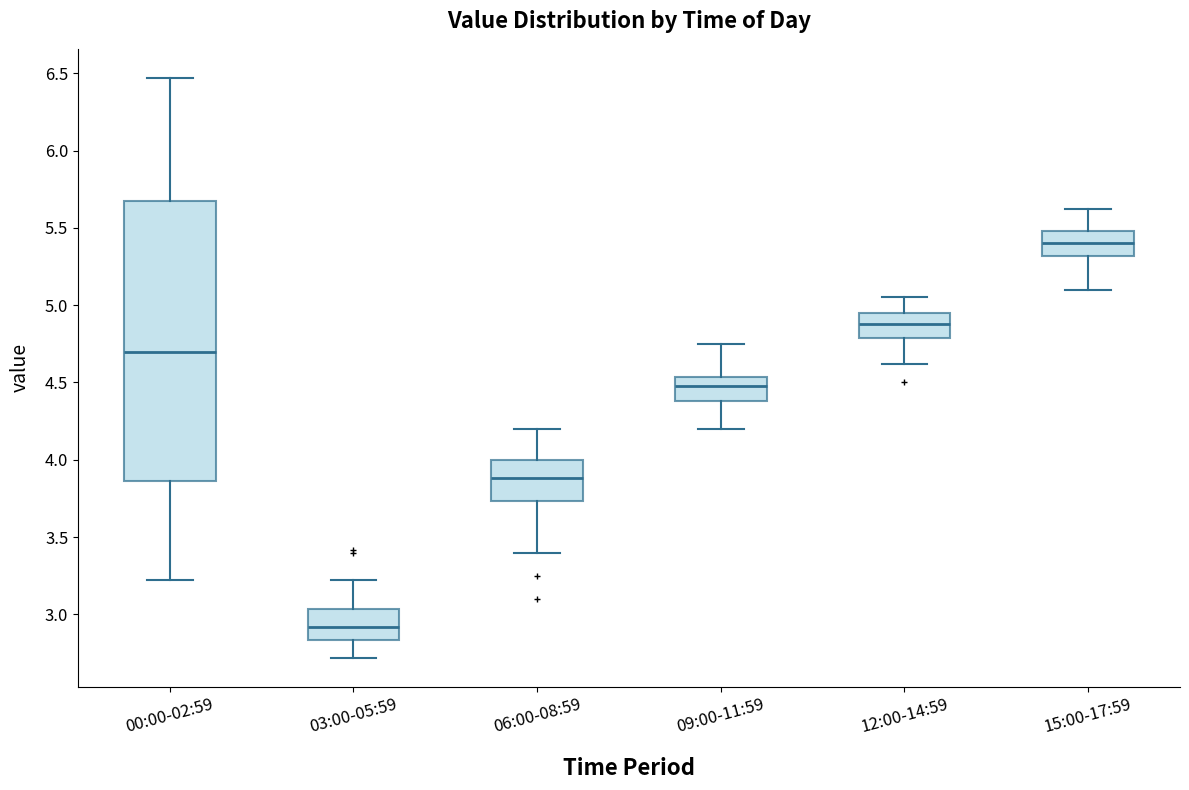

Reading left to right, transcribe this box plot: for each box, give where its median line is, the range the box spans, and where its two whiskers end, as read against the y-axis. The values are not printed on the chart, so give them approximately, as read against the axis.

00:00-02:59: median 4.70, box 3.85 to 5.70, whiskers 3.20 to 6.45
03:00-05:59: median 2.90, box 2.85 to 3.05, whiskers 2.70 to 3.20
06:00-08:59: median 3.90, box 3.75 to 4.00, whiskers 3.40 to 4.20
09:00-11:59: median 4.50, box 4.40 to 4.55, whiskers 4.20 to 4.75
12:00-14:59: median 4.90, box 4.80 to 4.95, whiskers 4.60 to 5.05
15:00-17:59: median 5.40, box 5.30 to 5.50, whiskers 5.10 to 5.60